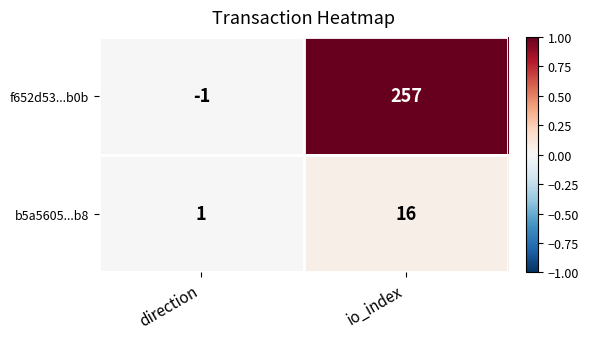

True or false: b5a5605...b8 has a value of 11 at io_index.

False